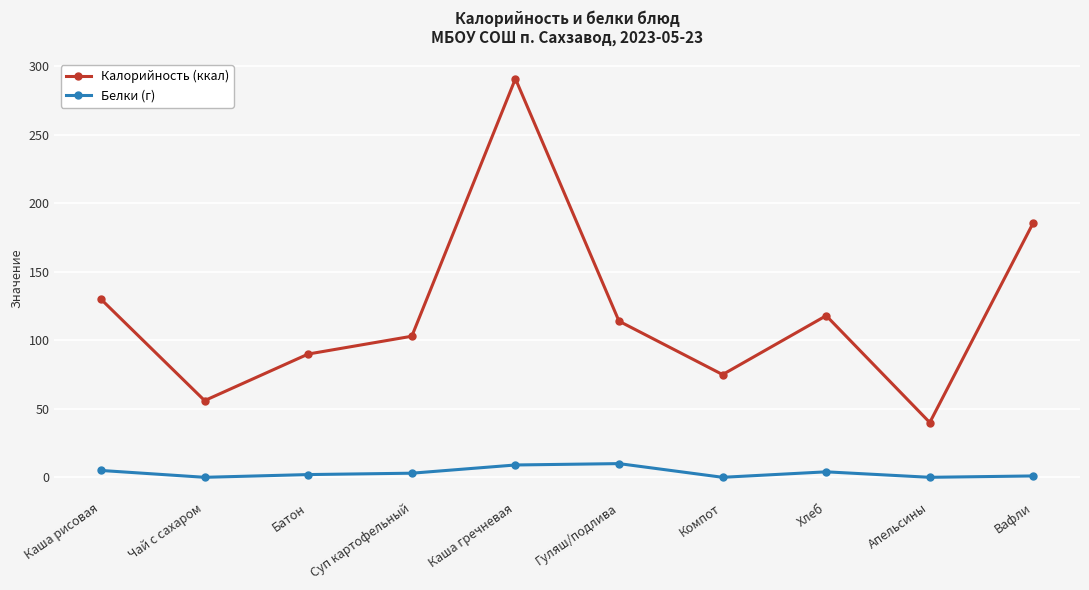

What is the total value across all series at Каша гречневая?

300